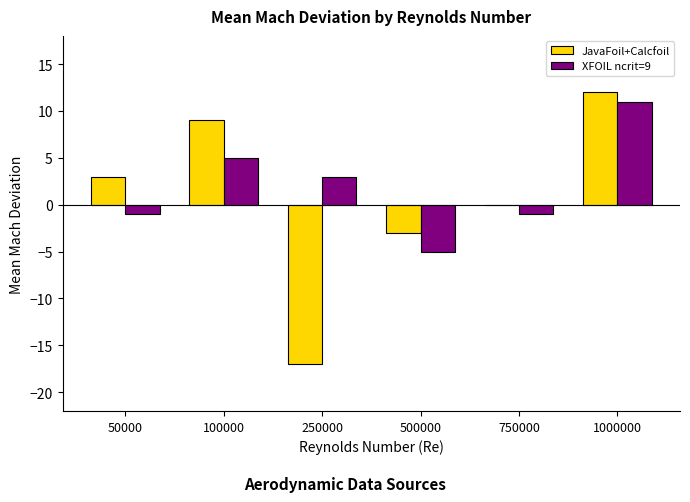

Reading left to right, extract all data points from this chart.

JavaFoil+Calcfoil: 50000=3	100000=9	250000=-17	500000=-3	750000=0	1000000=12
XFOIL ncrit=9: 50000=-1	100000=5	250000=3	500000=-5	750000=-1	1000000=11